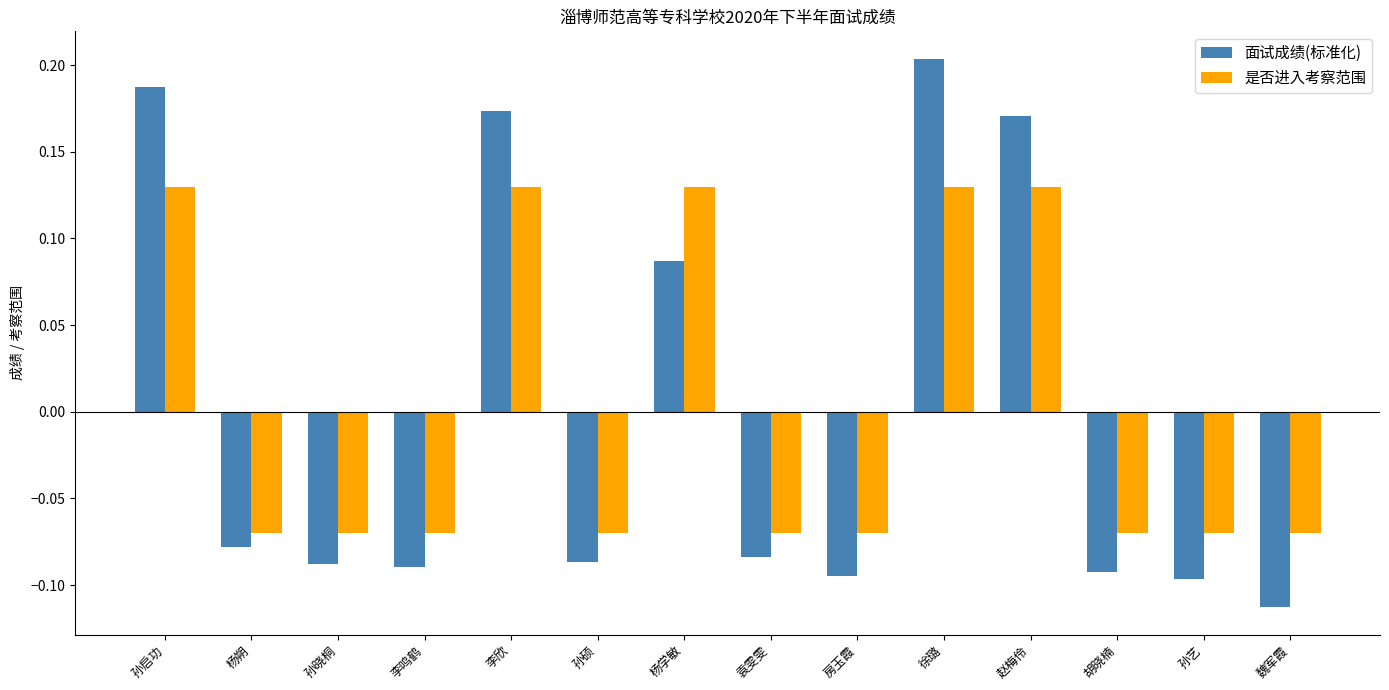

At which category is the sum across all series the highest?

徐璐